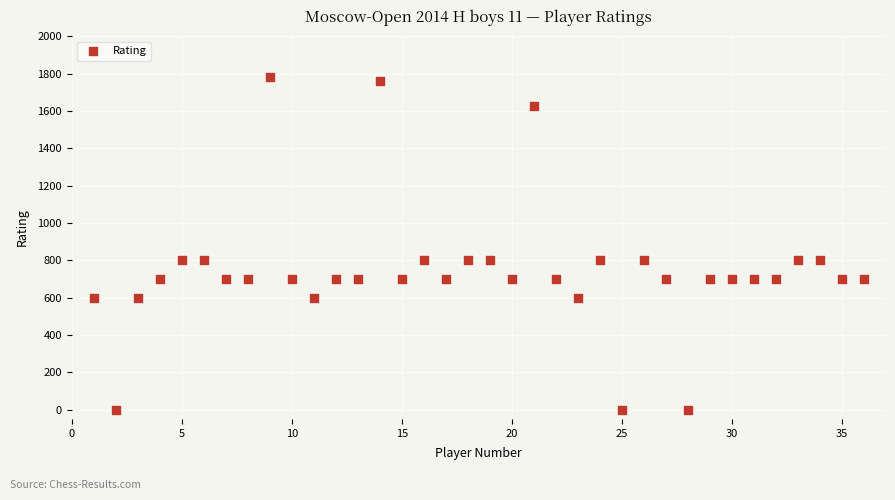

What is the range of X values (max minus min)?

35